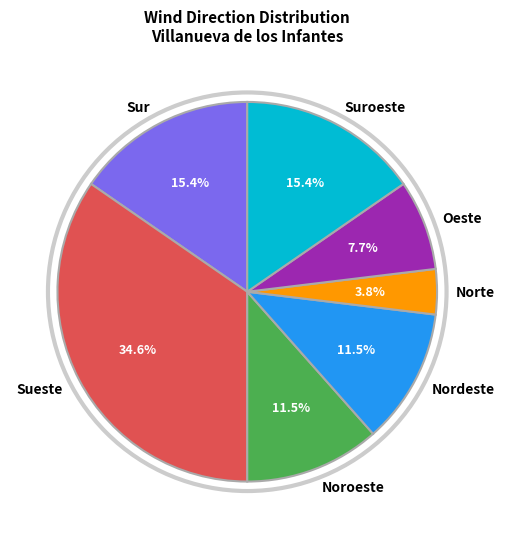

The Norte slice represents 4% of the pie. True or false?

True